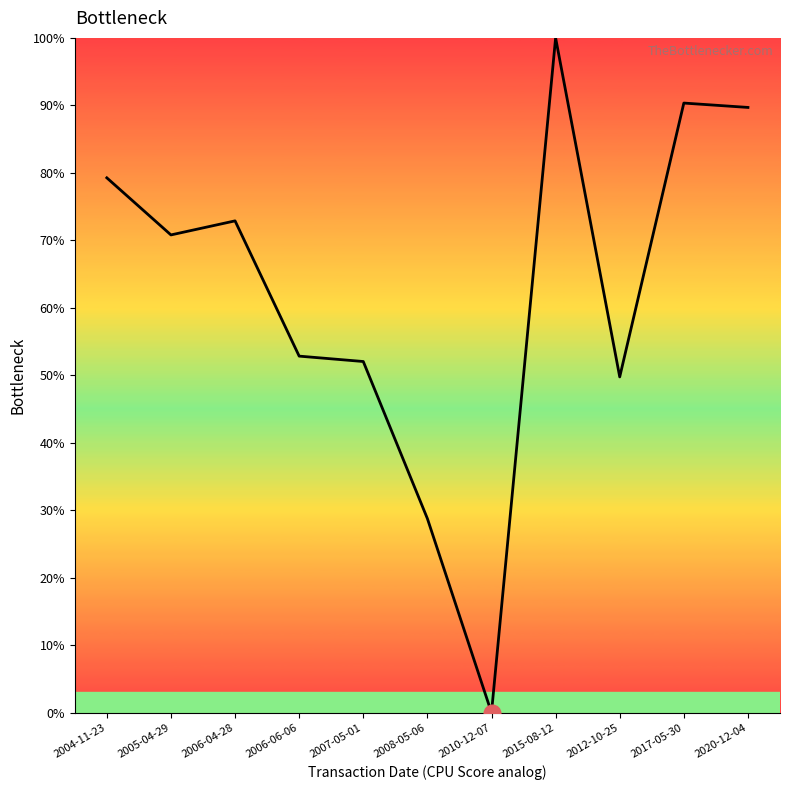

What position from the right is 2012-10-25?

3